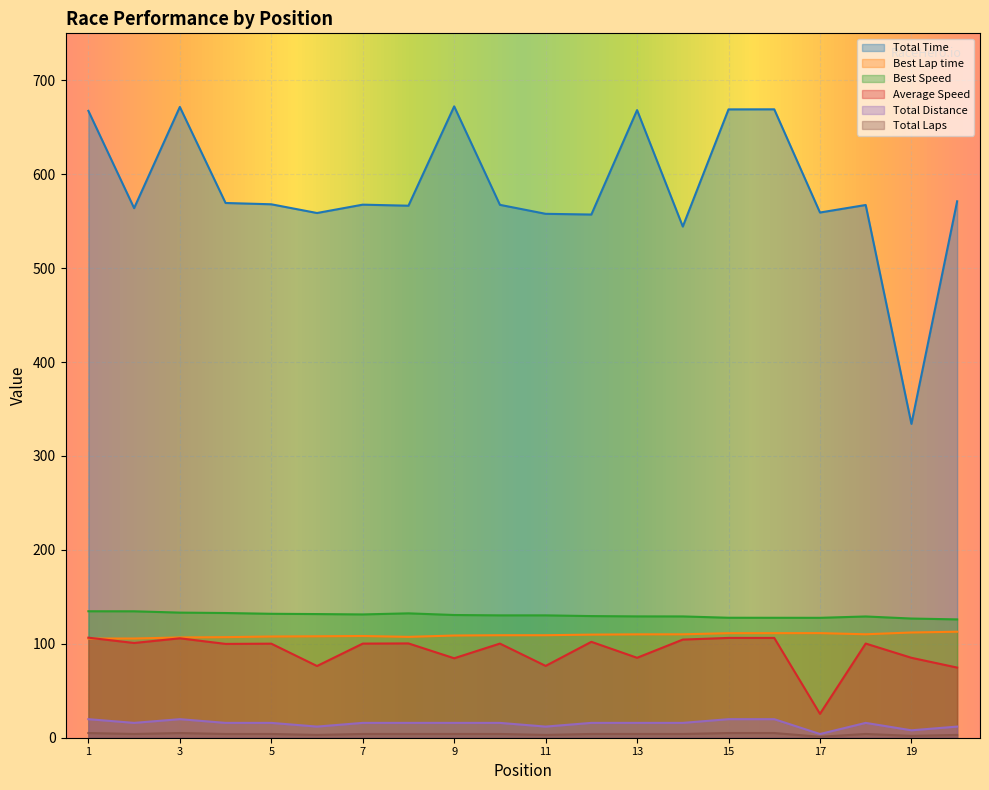

True or false: Total Time and Total Distance intersect in this chart.

False